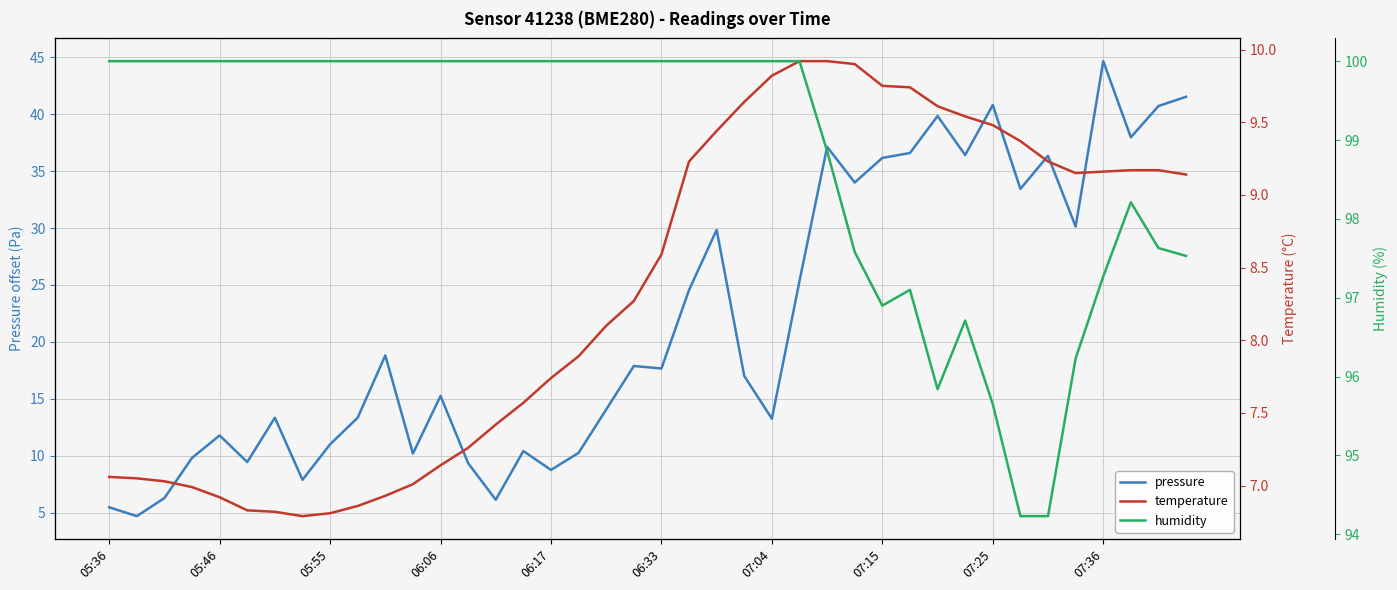

What is the average value of the temperature series?

8.3